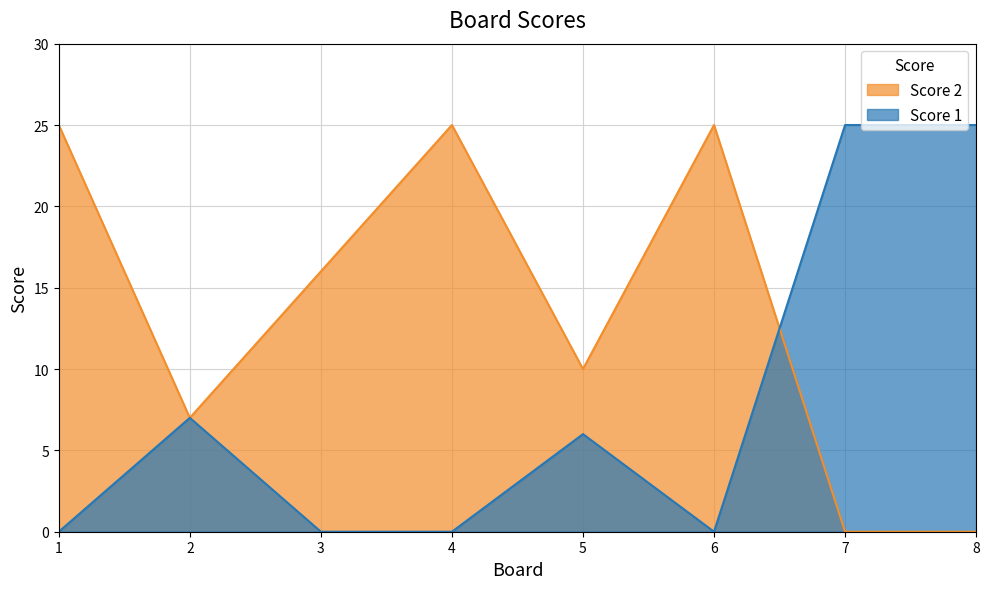

How many lines are shown in the chart?

2